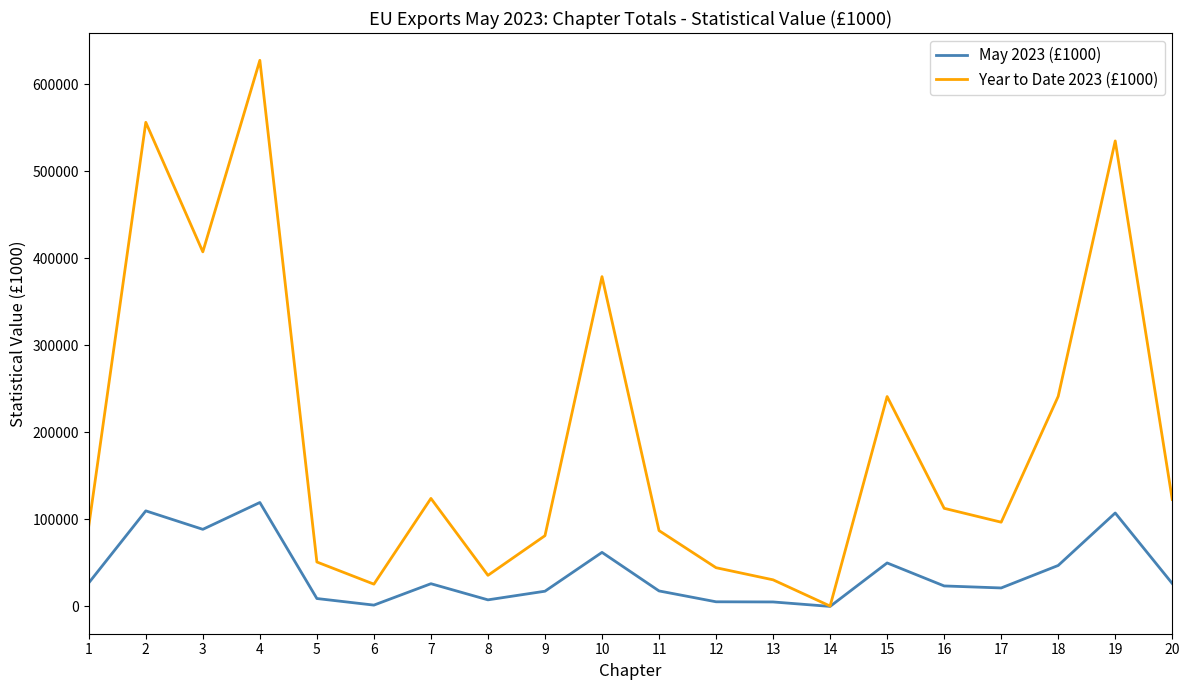

What is the maximum value shown in the chart?

627427